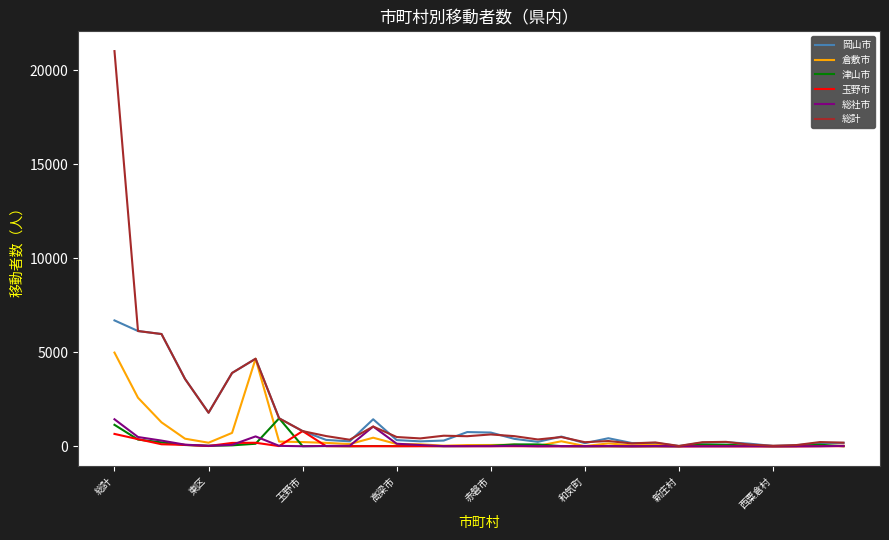

The value of 倉敷市 at 西粟倉村 is -3010. True or false?

False